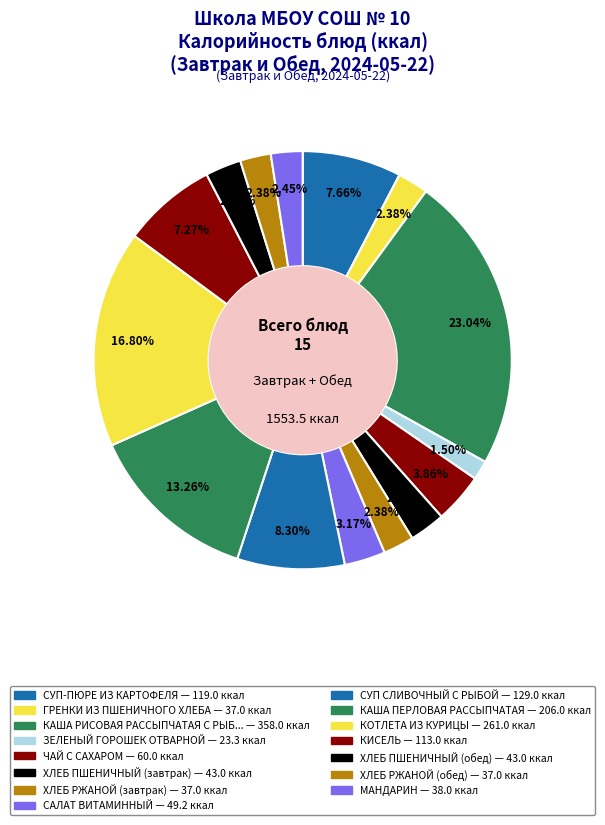

How many slices are in this pie chart?

15